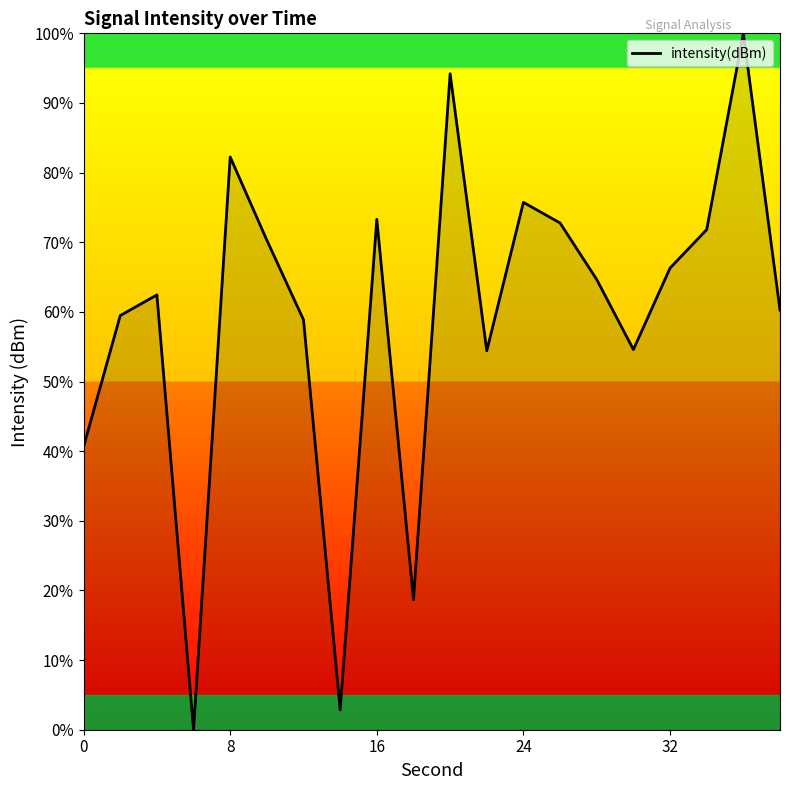

What is the difference between the maximum and minimum values?

100.0